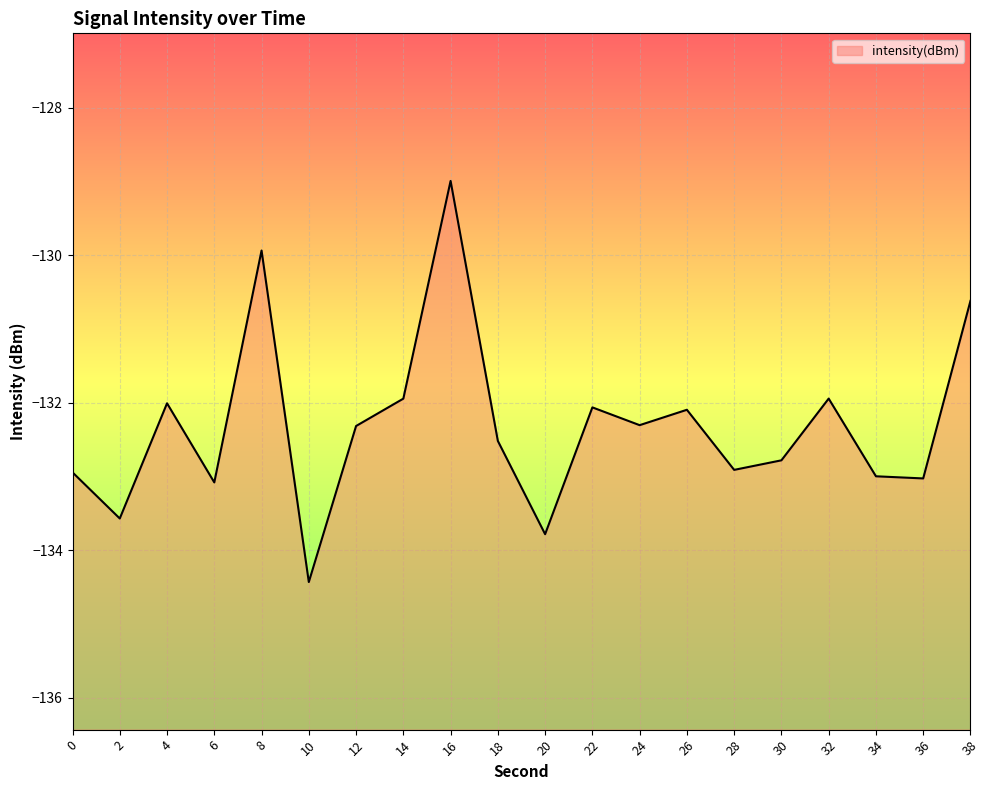

Reading right to left, extract all data points from this chart.

-130.6	-133.0	-133.0	-131.9	-132.8	-132.9	-132.1	-132.3	-132.1	-133.8	-132.5	-129.0	-131.9	-132.3	-134.4	-129.9	-133.1	-132.0	-133.6	-132.9